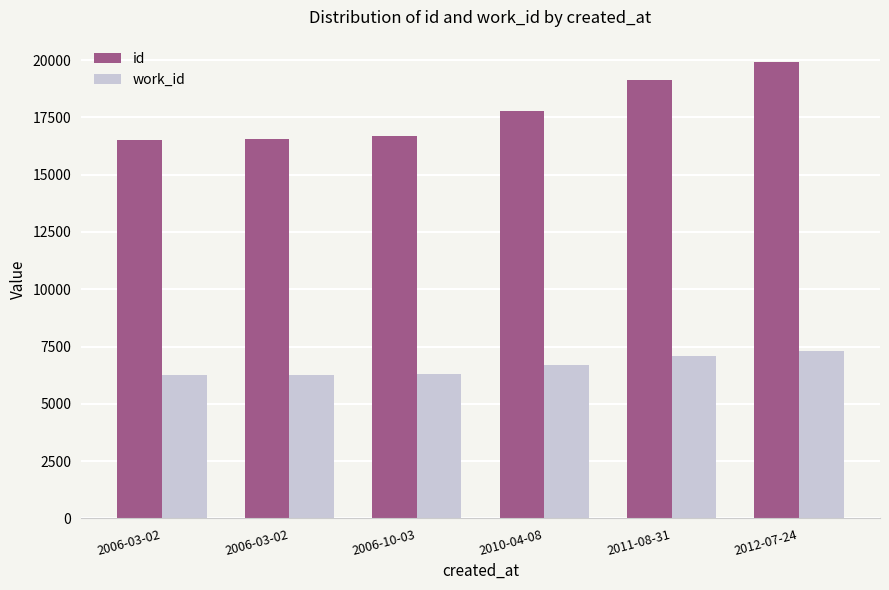

Count the number of data series in this chart.

2